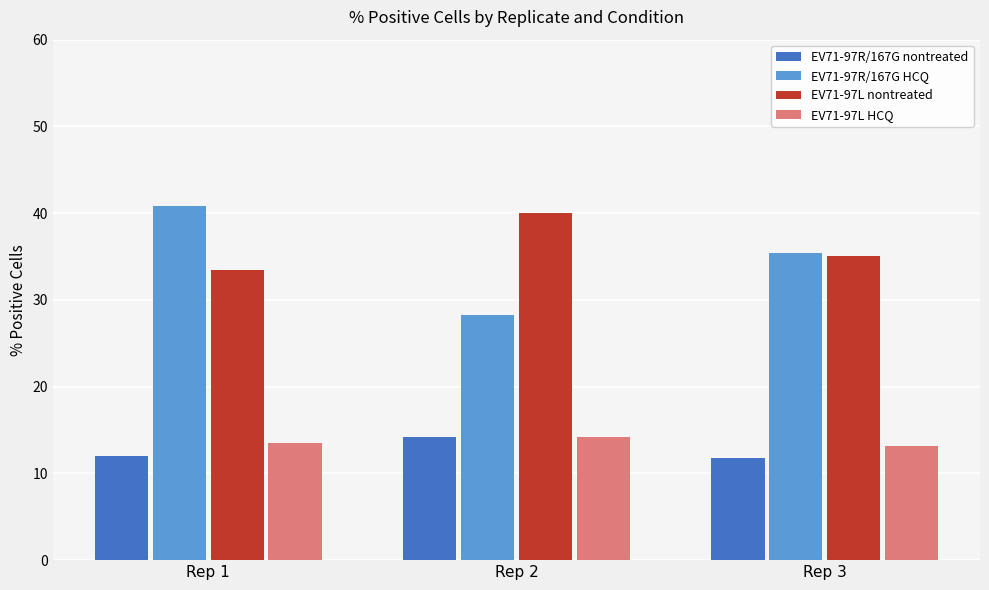

What is the approximate value of EV71-97L nontreated at Rep 2?

40.1